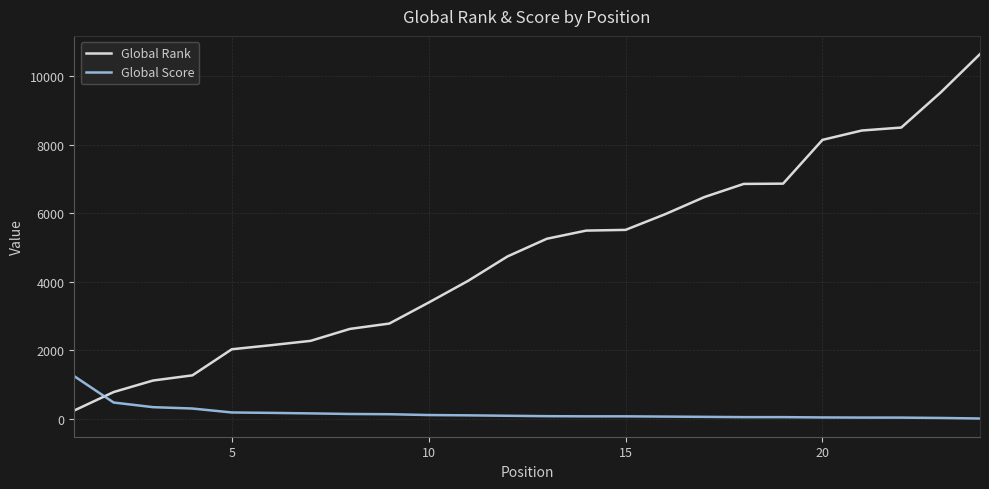

What are all the series names shown in the legend?

Global Rank, Global Score